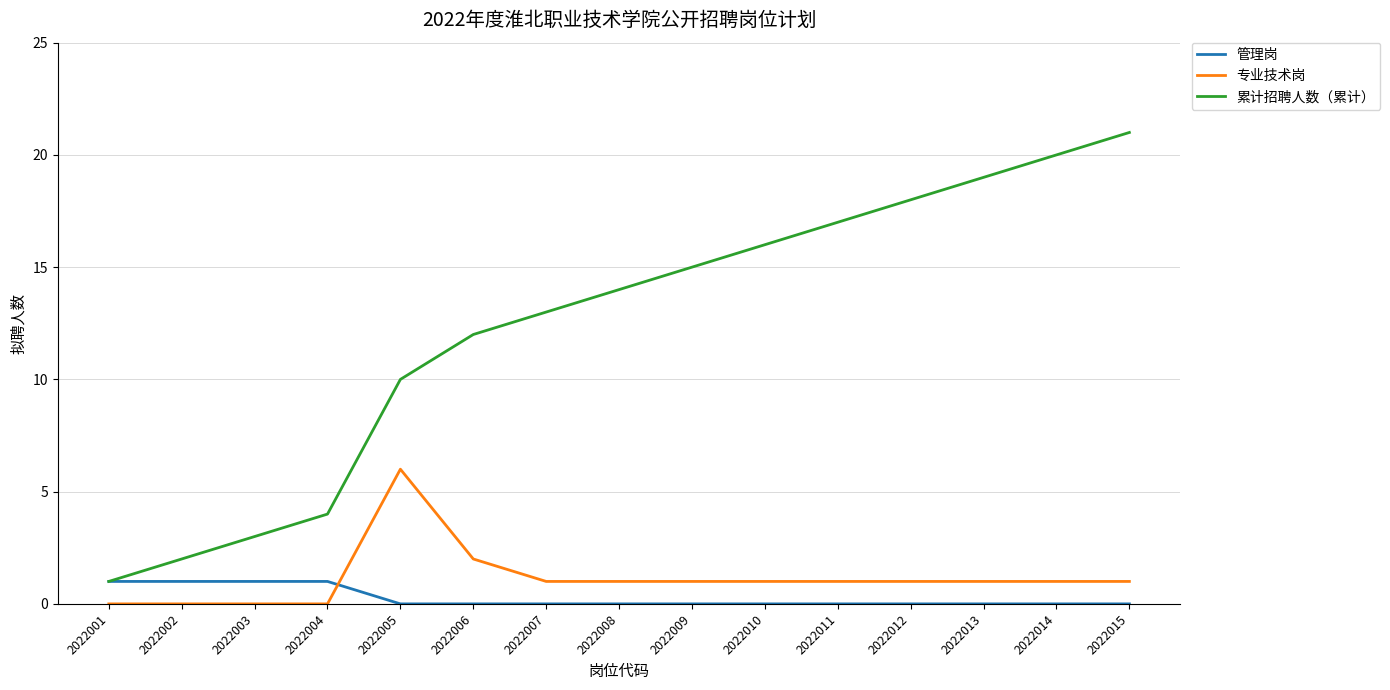

List the series in order of their peak value, highest first.

累计招聘人数（累计）, 专业技术岗, 管理岗